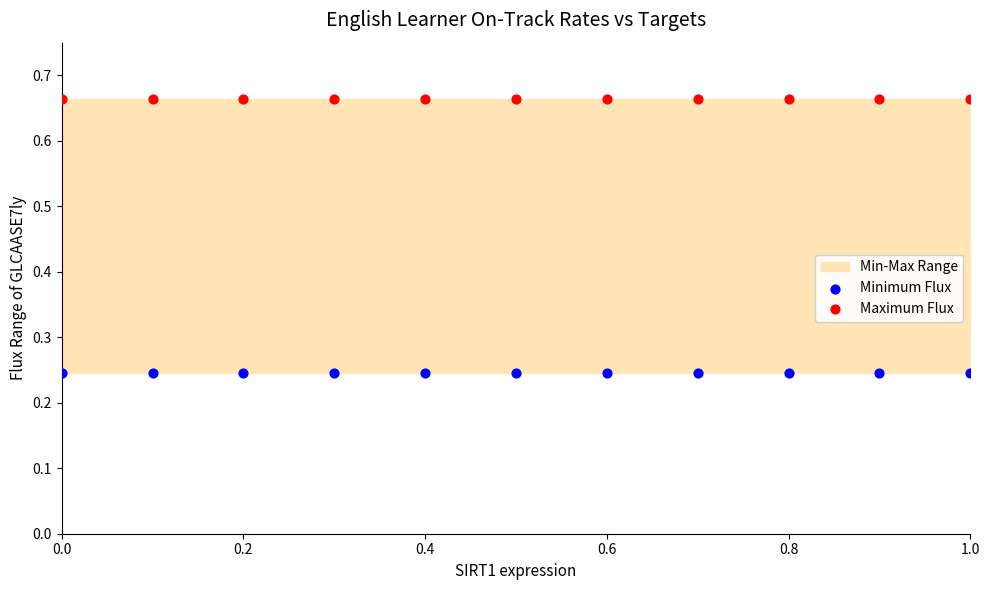

Which series contains the highest Y value?

Maximum Flux